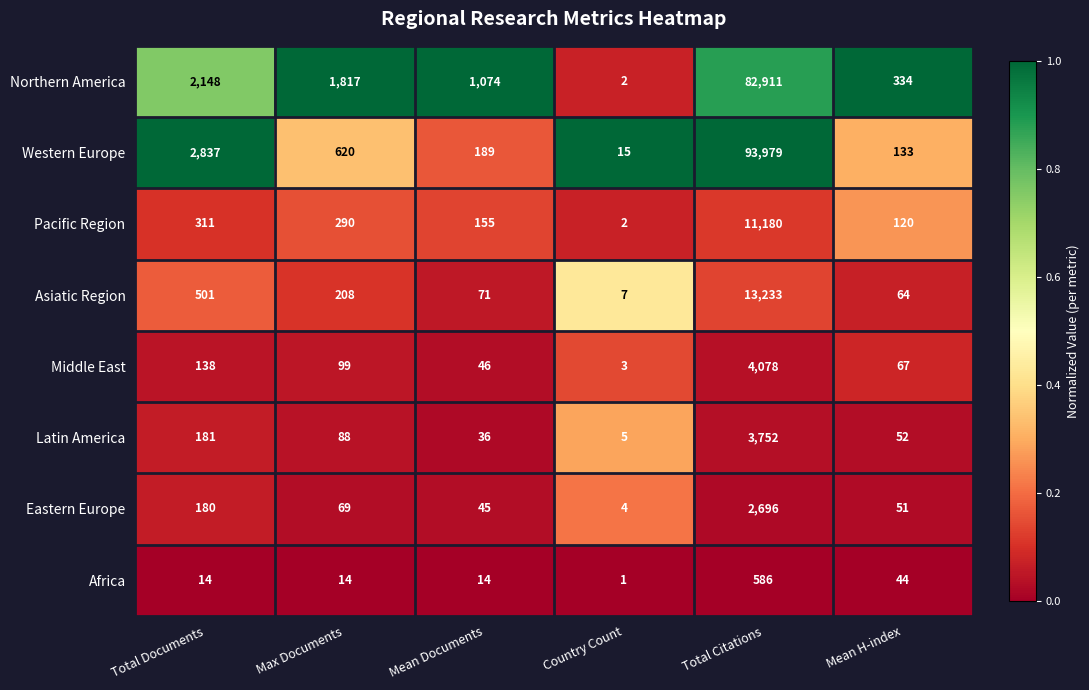

At which label is Africa closest to 293?

Mean H-index